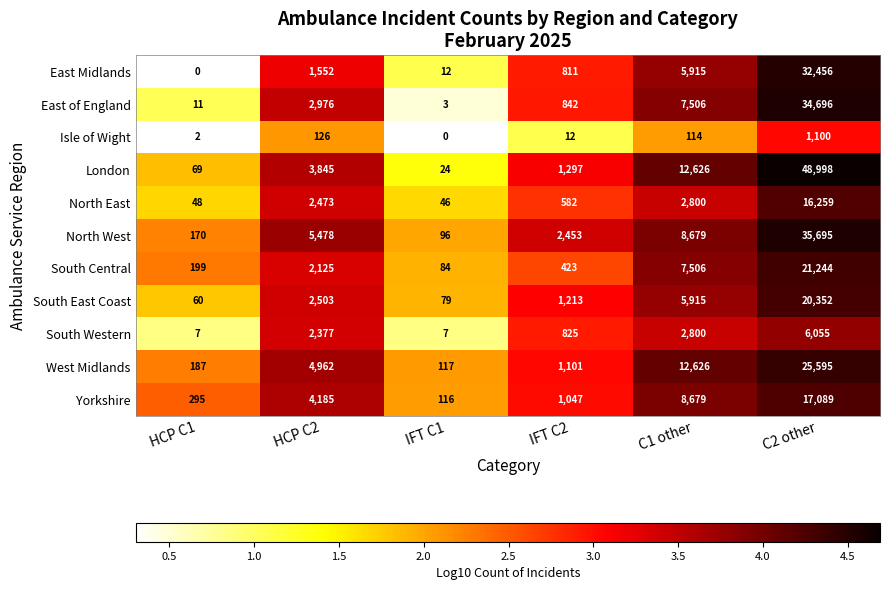

Is the value of North West at C1 other greater than the value of South East Coast at IFT C2?

Yes